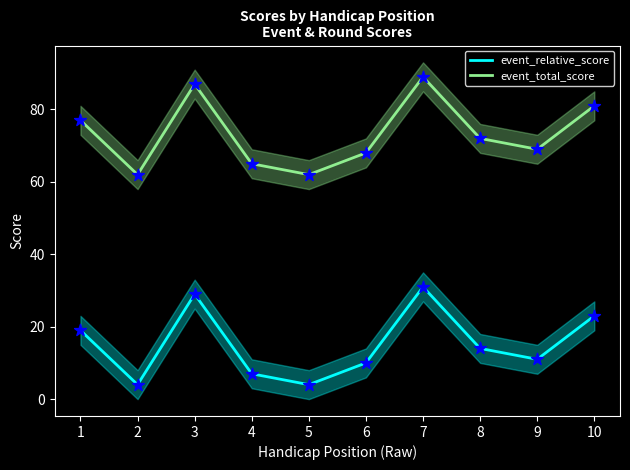

What is the total value across all series at 5?

66